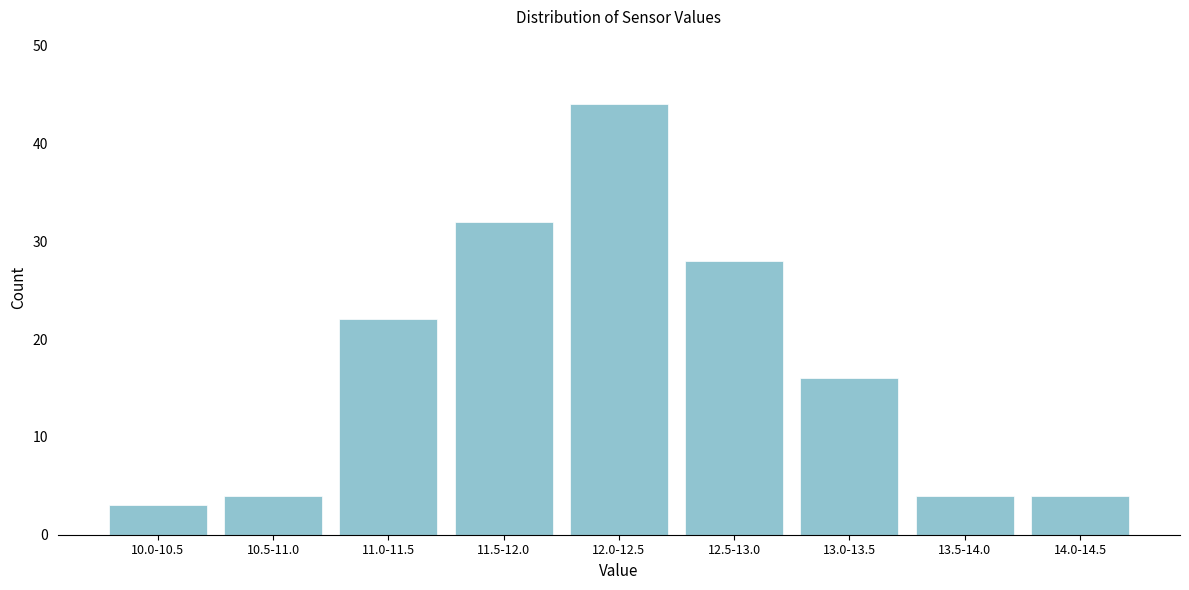

Reading left to right, transcribe all the data shown in this chart.

10.0-10.5=3	10.5-11.0=4	11.0-11.5=22	11.5-12.0=32	12.0-12.5=44	12.5-13.0=28	13.0-13.5=16	13.5-14.0=4	14.0-14.5=4